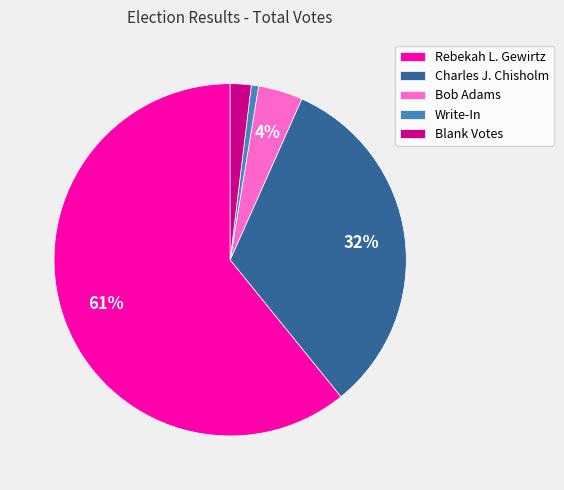

To the nearest percent, what portion does Bob Adams represent?

4%